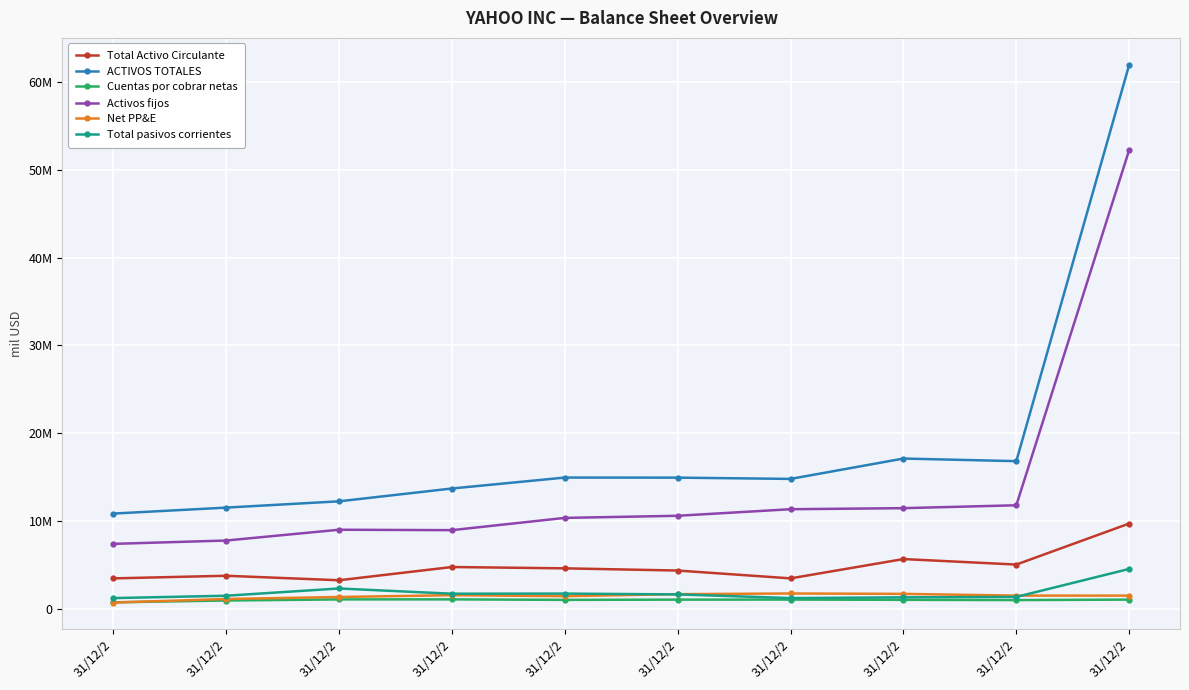

Does the chart have visible grid lines?

Yes